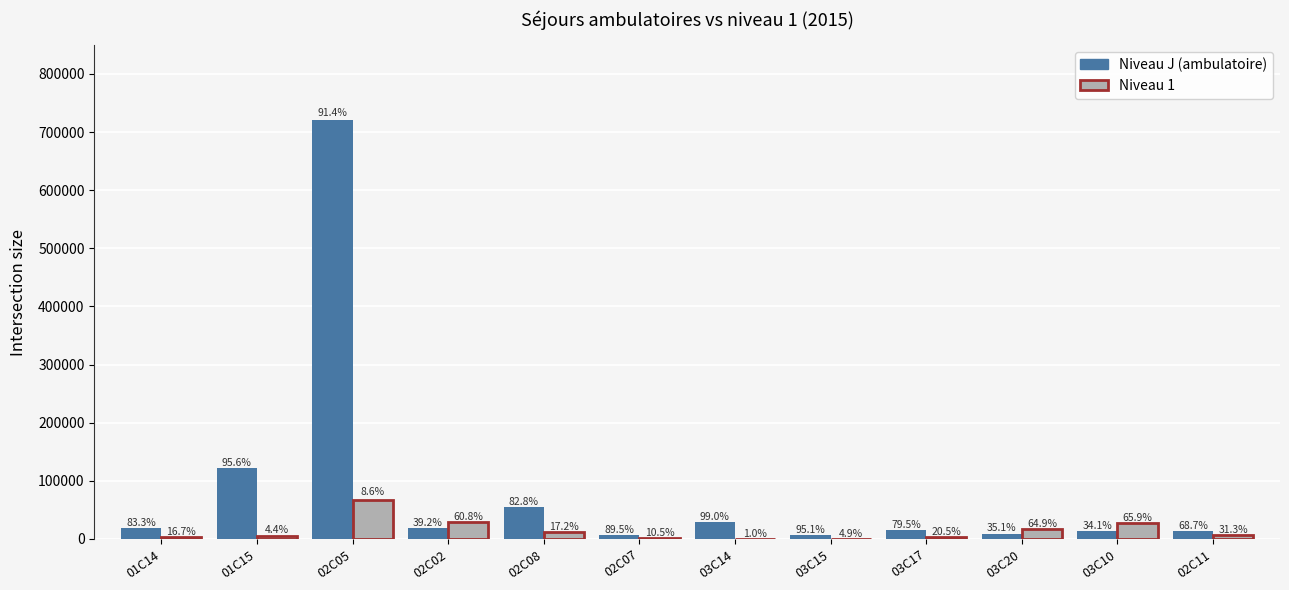

Which series changed the most between 01C15 and 03C20?

Niveau J (ambulatoire)